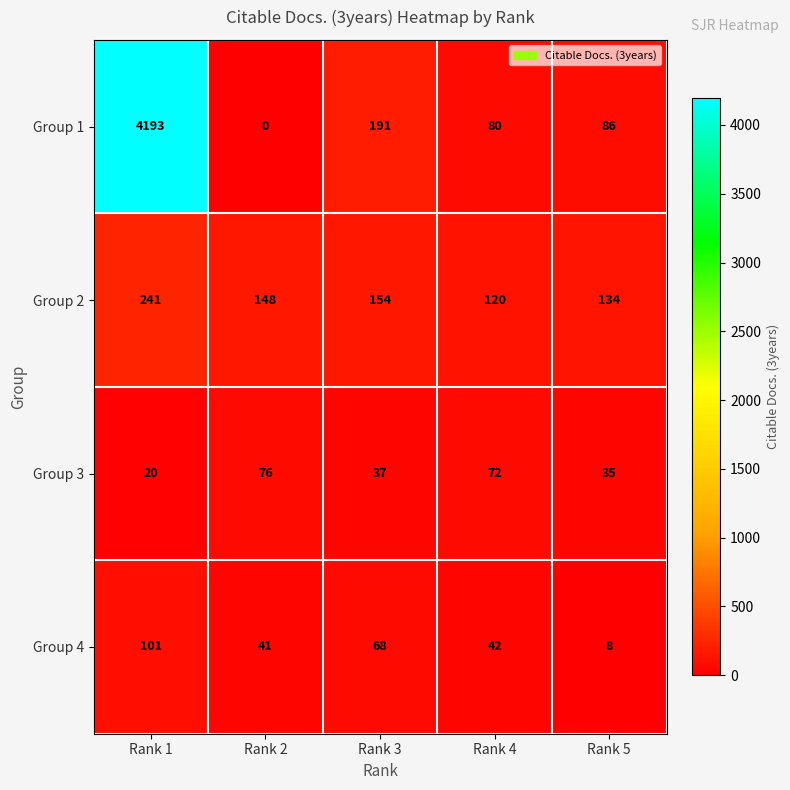

Which category has the highest value across all series?

Rank 1